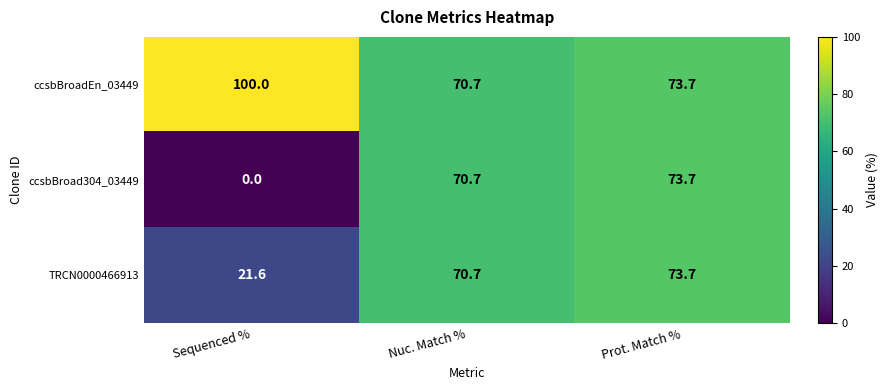

Count the number of categories in the chart.

3